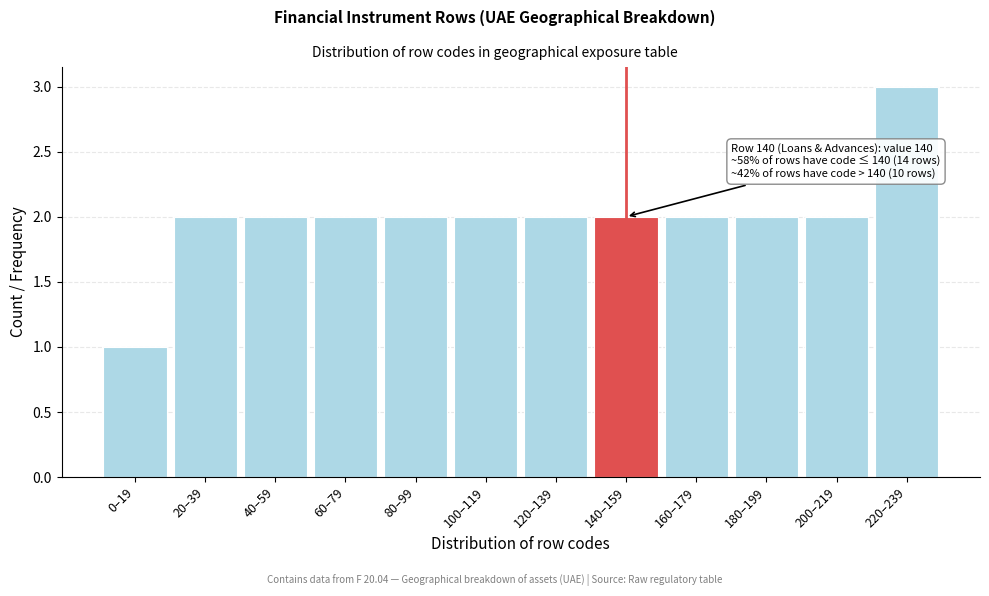

Reading left to right, list all the values displayed in this chart.

0–19=1	20–39=2	40–59=2	60–79=2	80–99=2	100–119=2	120–139=2	140–159=2	160–179=2	180–199=2	200–219=2	220–239=3